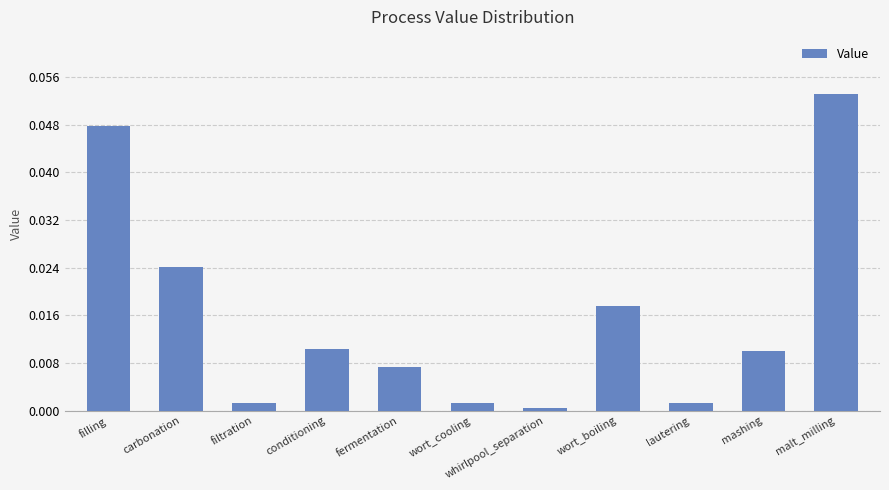

What is the label of the 3rd bar from the right?

lautering